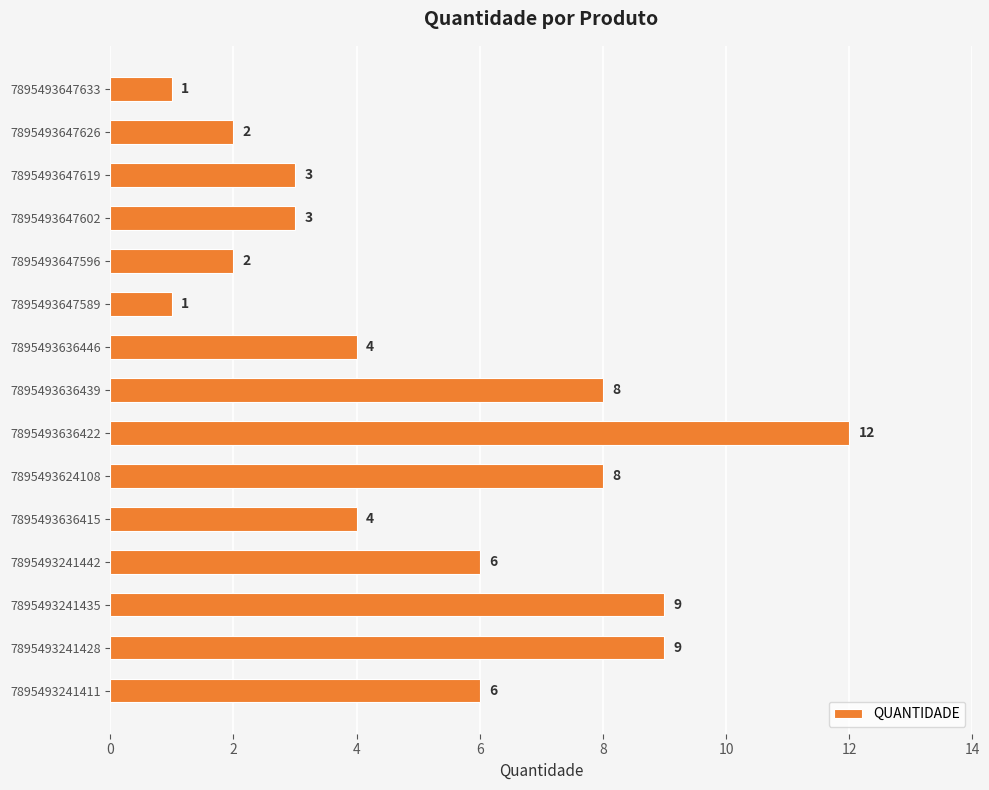

The value at 7895493647589 is 1. True or false?

True